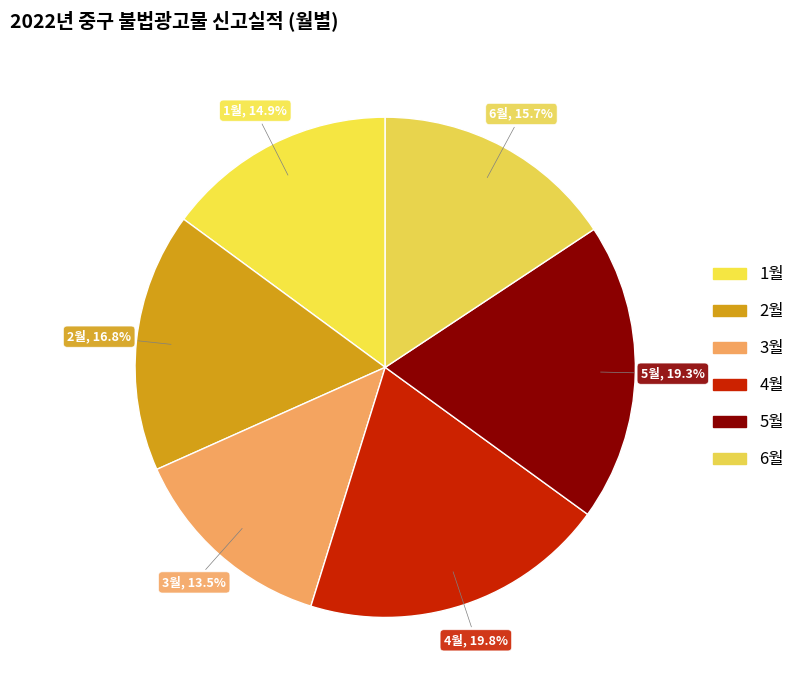

To the nearest percent, what is the difference between the largest and smallest slice percentages?

6%